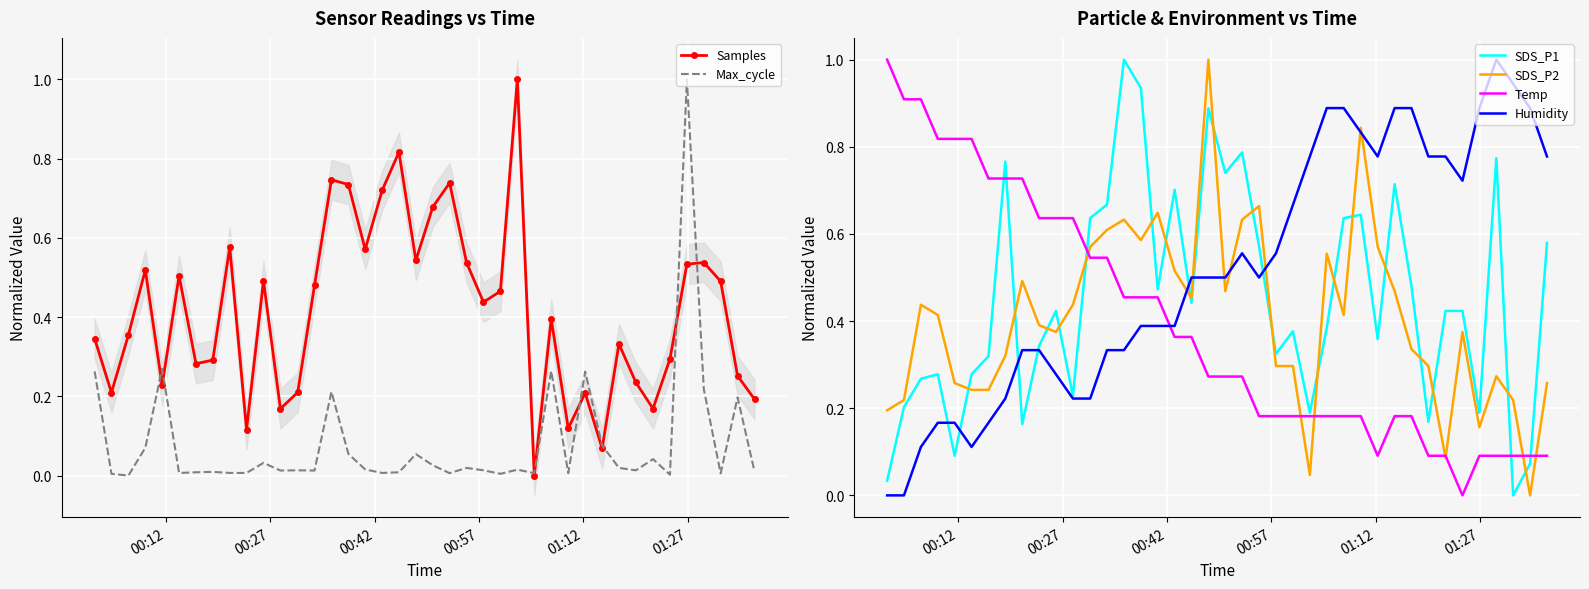

What is the maximum value shown in the chart?

1.0